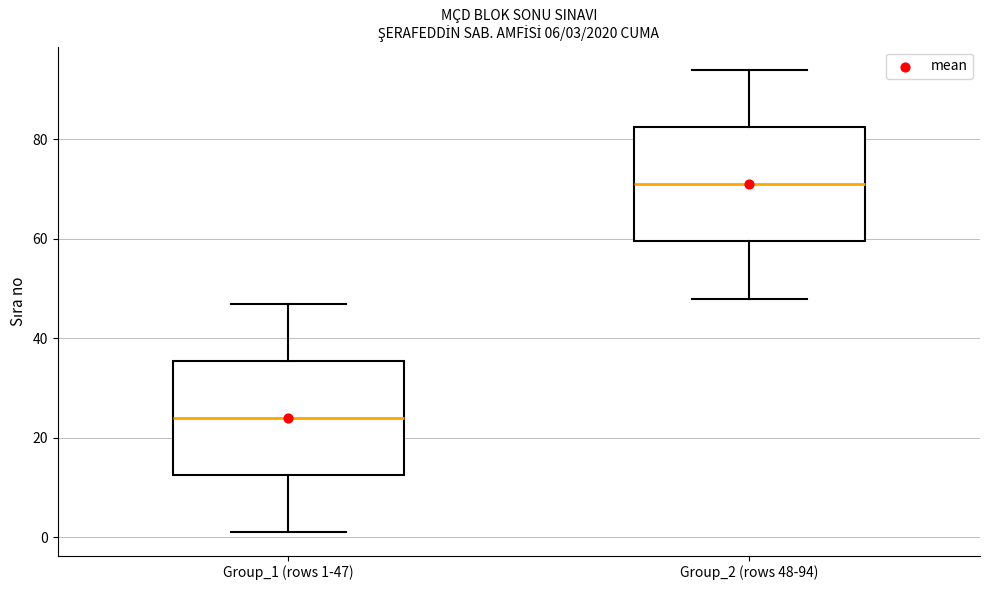

Which box has the lowest median line?

Group_1 (rows 1-47)